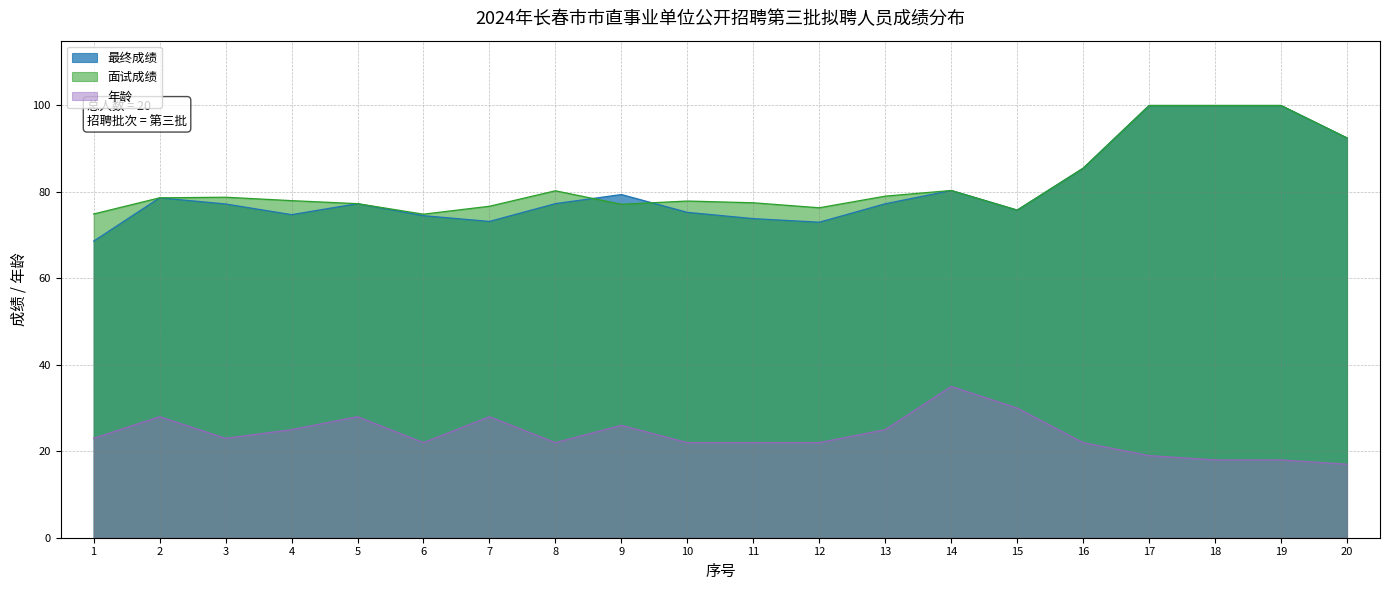

True or false: 年龄 and 面试成绩 cross at least once.

False